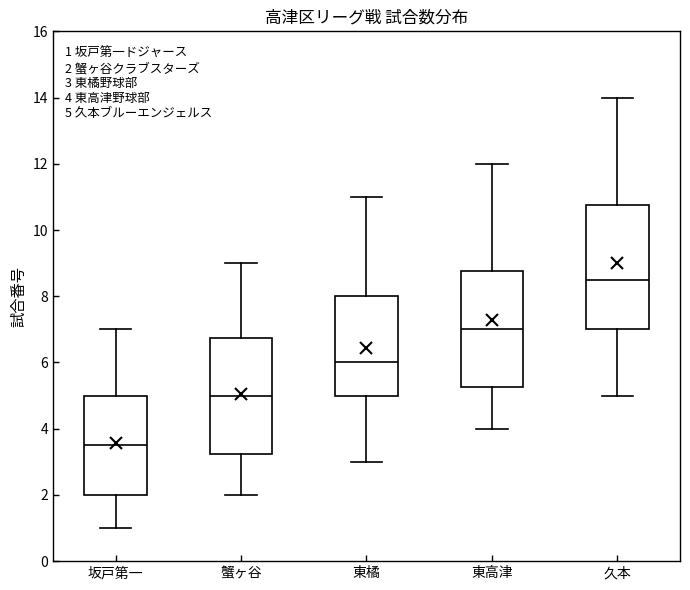

Comparing the boxes themselves (not the whiskers), which one is the tallest?

久本